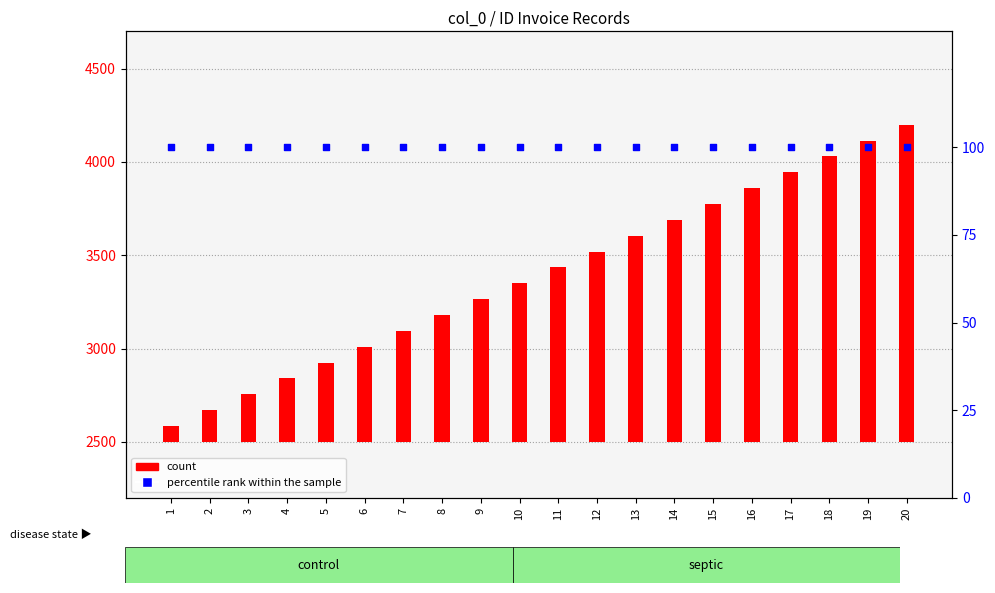

Is the value of count at 5 greater than the value of percentile rank within the sample at 7?

Yes